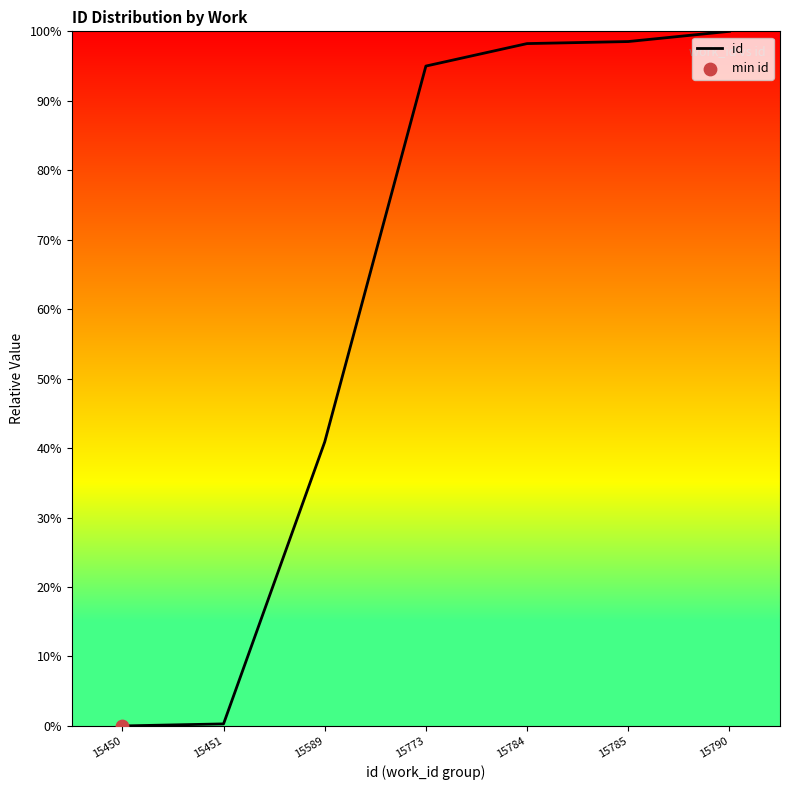

What is the change in value from 15450 to 15785?

+98.5